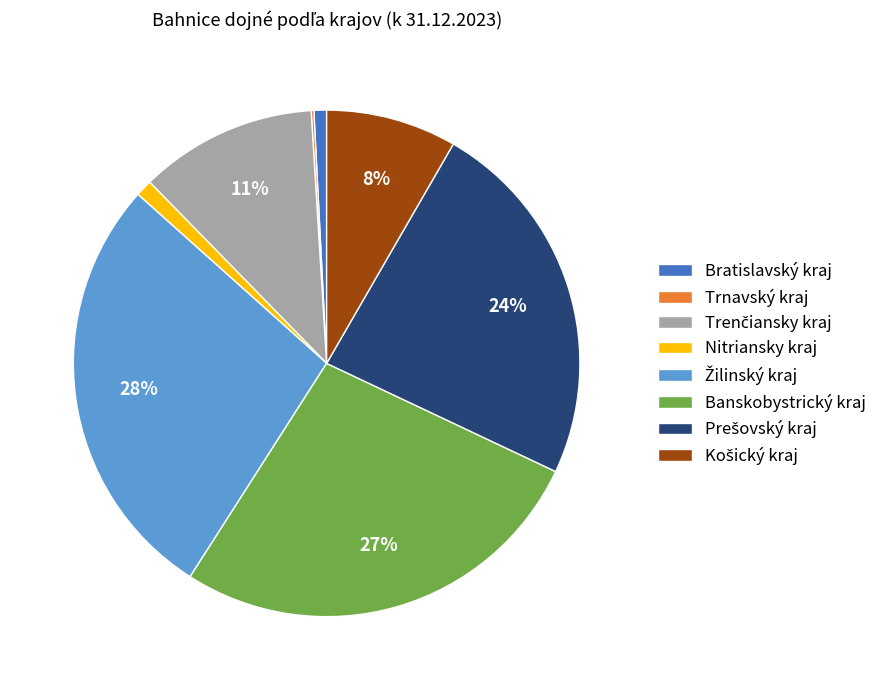

Does any single category account for the majority?

No